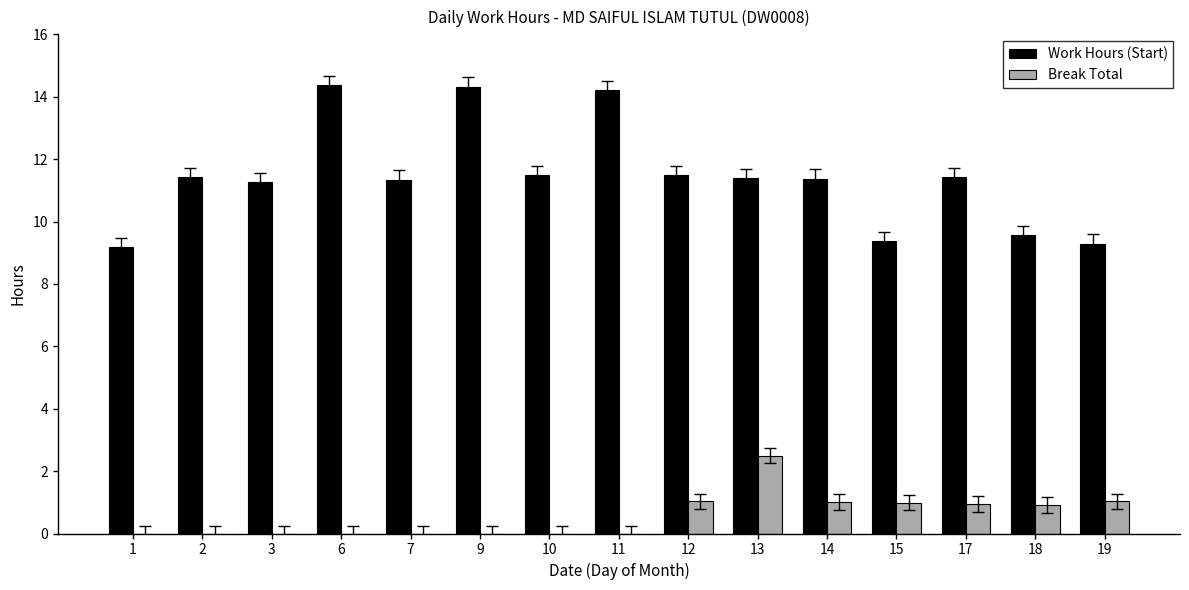

Does the chart contain stacked bars?

No